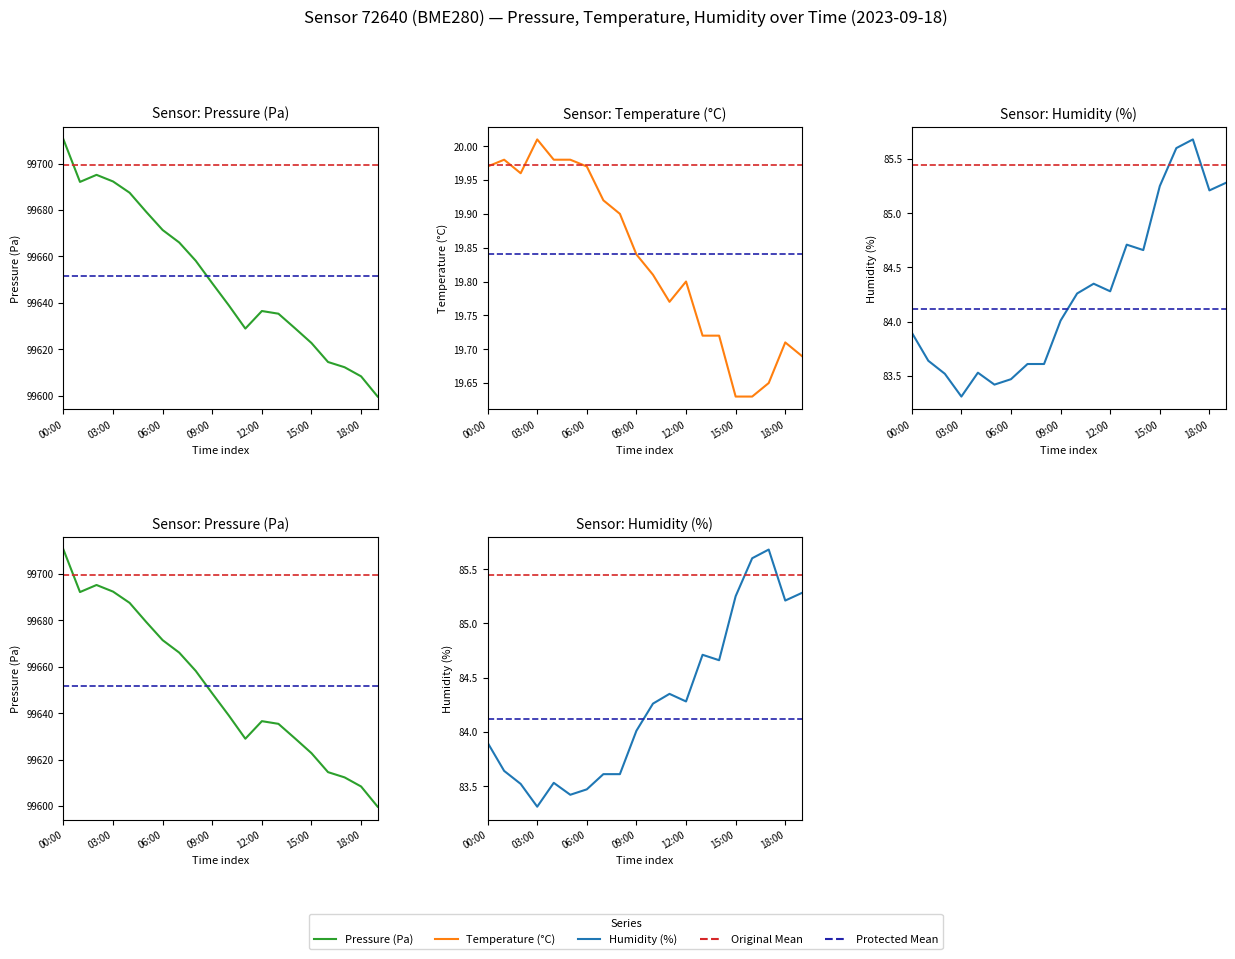

Is it true that pressure equals 99692.1 at 01:00?

True